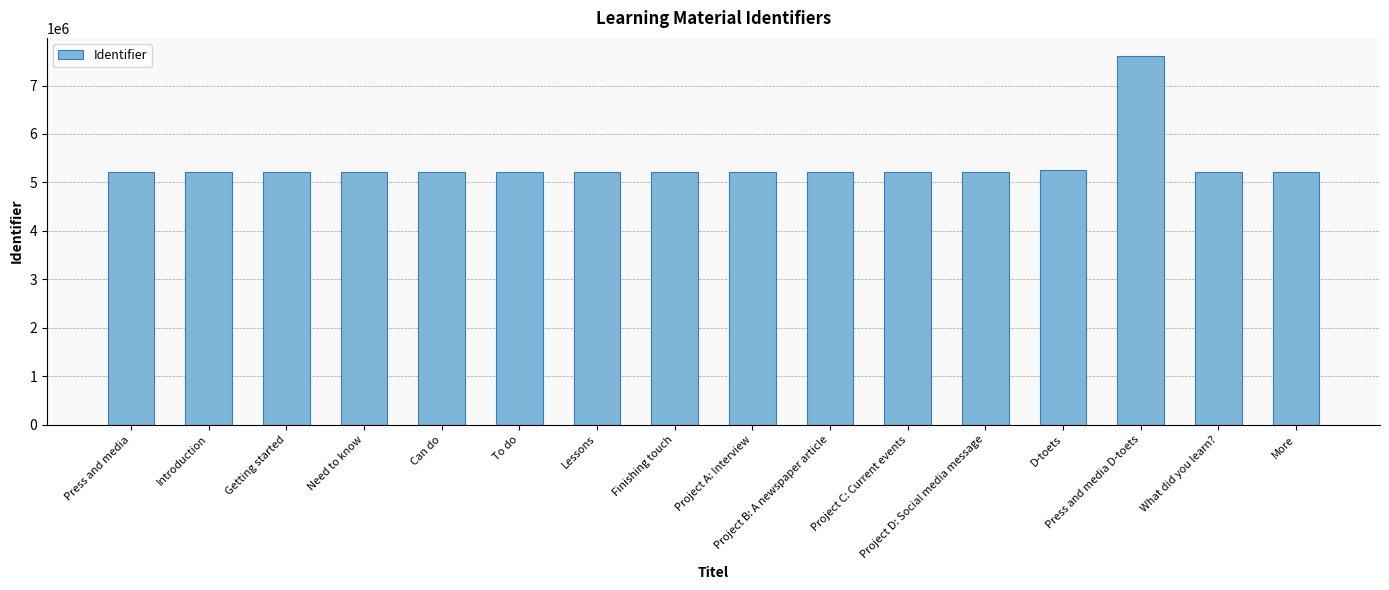

What position from the left is Press and media D-toets?

14